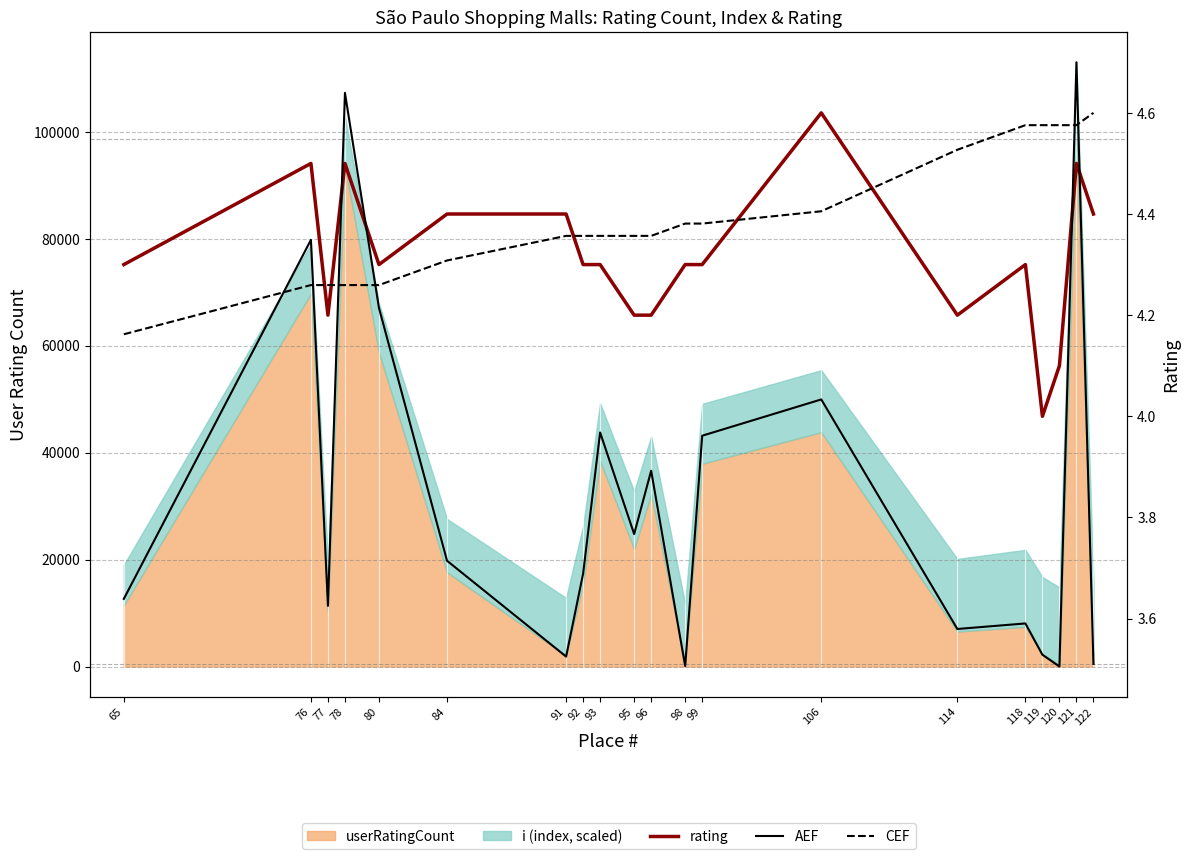

What is the sum of the CEF (i norm) values at 80 and 95?

8.6